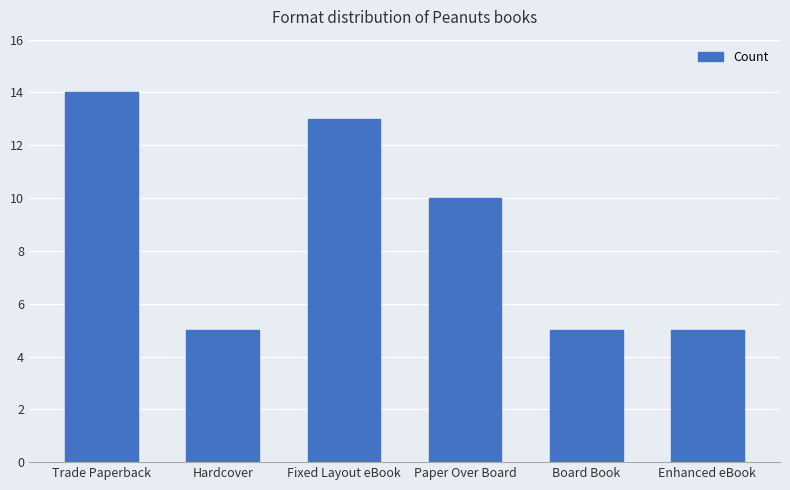

True or false: the data shows 5 at Enhanced eBook.

True